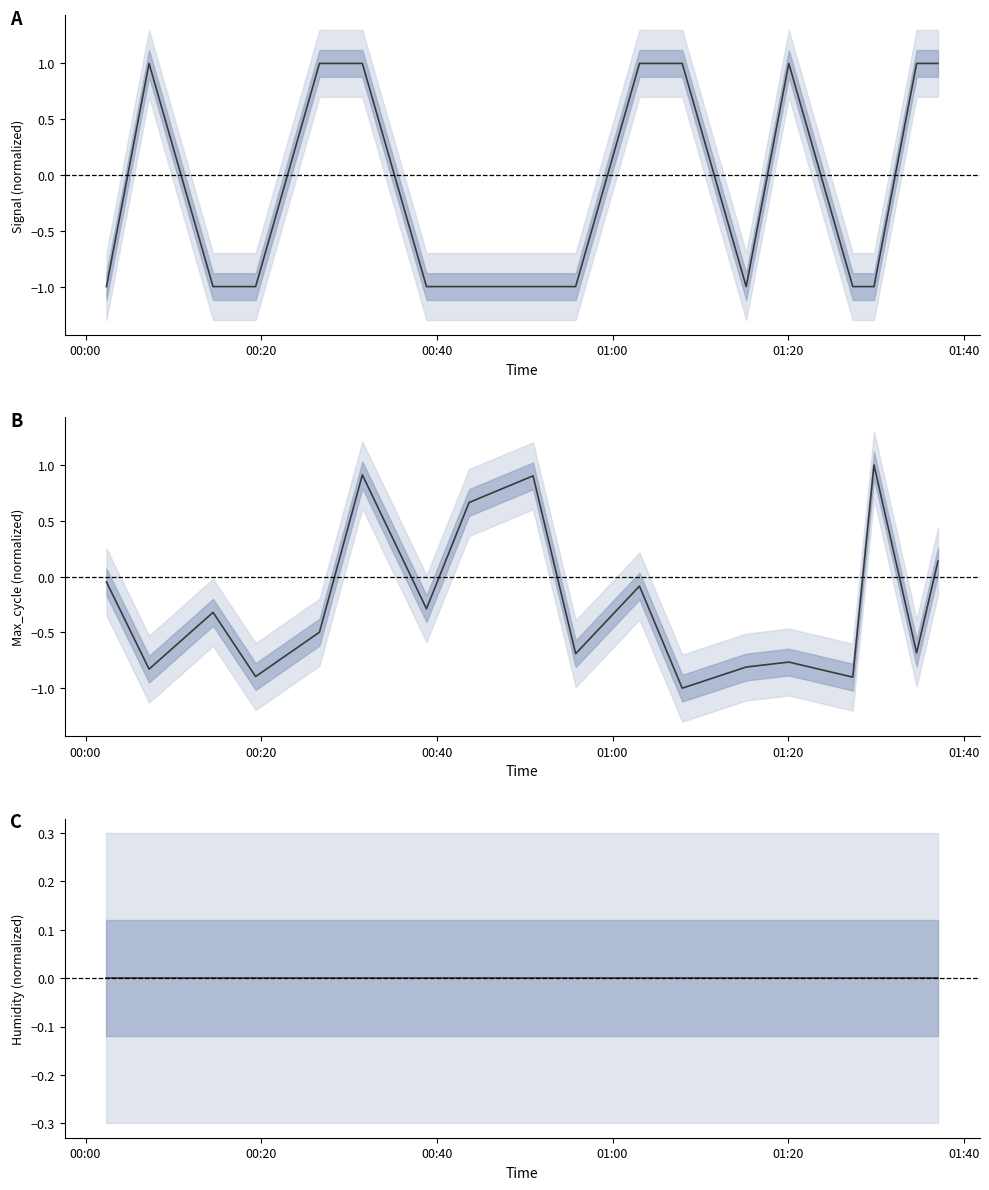

True or false: Signal (normalized) has more than 0 points higher than both neighbors.

True